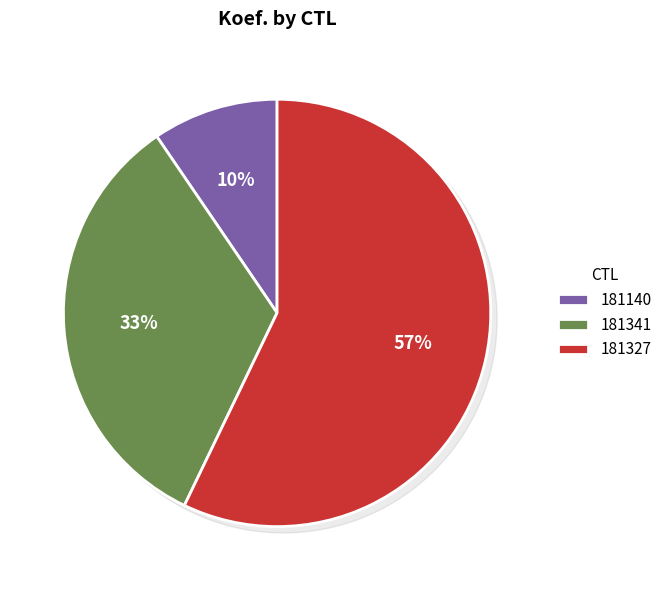

How many segments does this pie chart have?

3